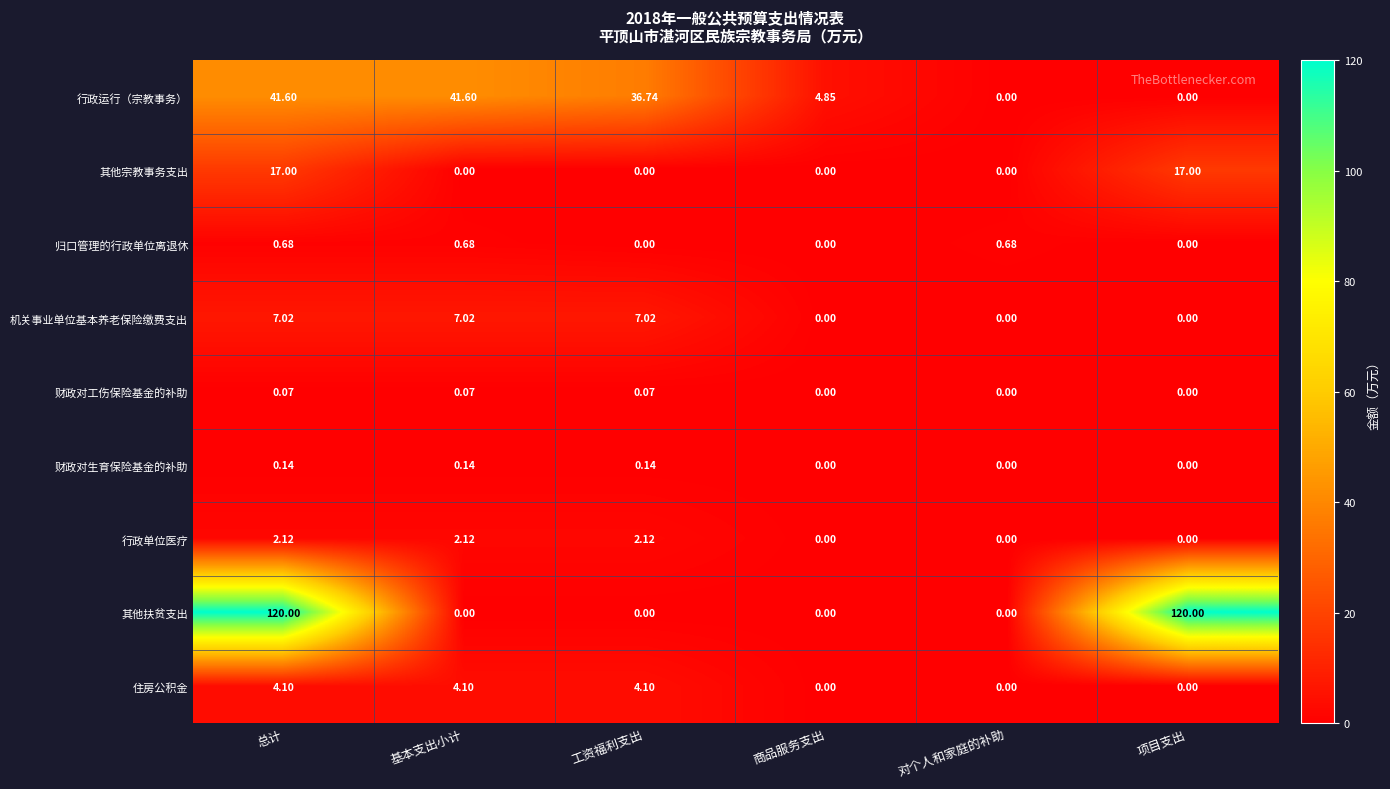

List the series in order of their peak value, highest first.

其他扶贫支出, 行政运行（宗教事务）, 其他宗教事务支出, 机关事业单位基本养老保险缴费支出, 住房公积金, 行政单位医疗, 归口管理的行政单位离退休, 财政对生育保险基金的补助, 财政对工伤保险基金的补助